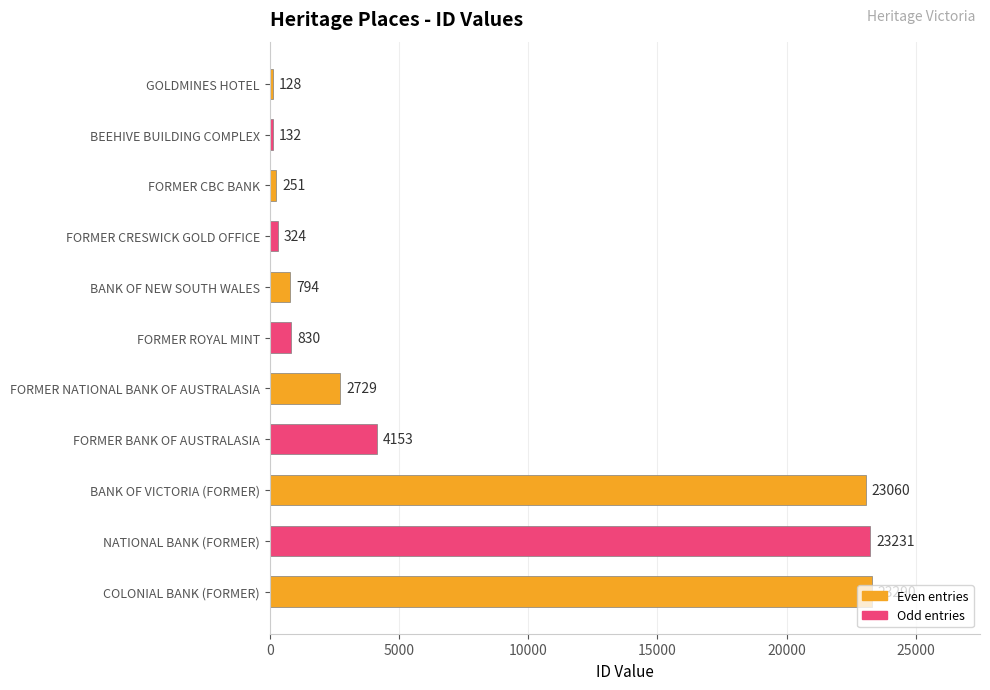

Which label corresponds to the largest value in the chart?

COLONIAL BANK (FORMER)